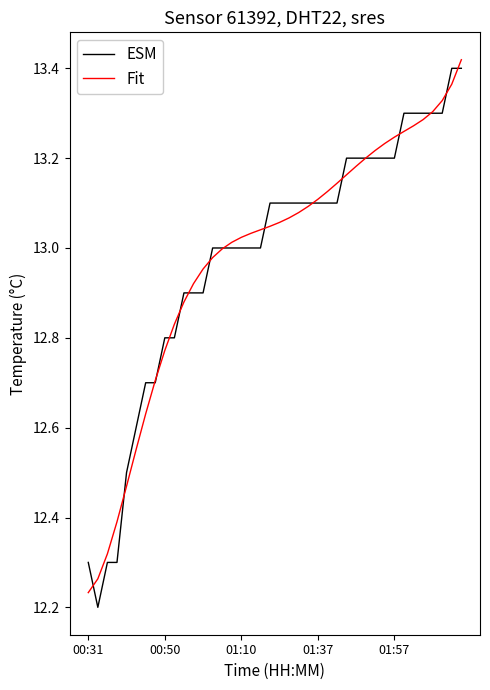

At how many categories does at least one series exceed 12?

40